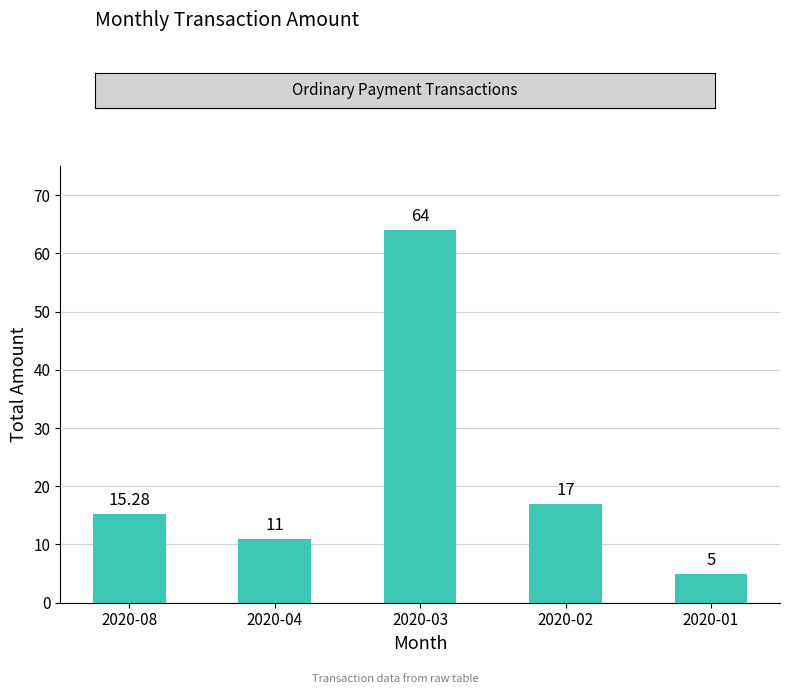

At which label does the data first exceed 15?

2020-08